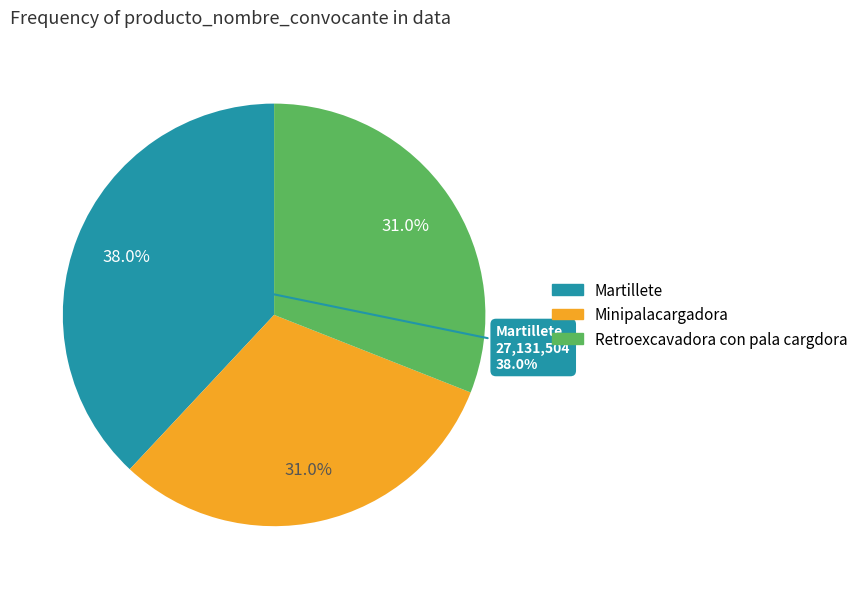

How many segments does this pie chart have?

3